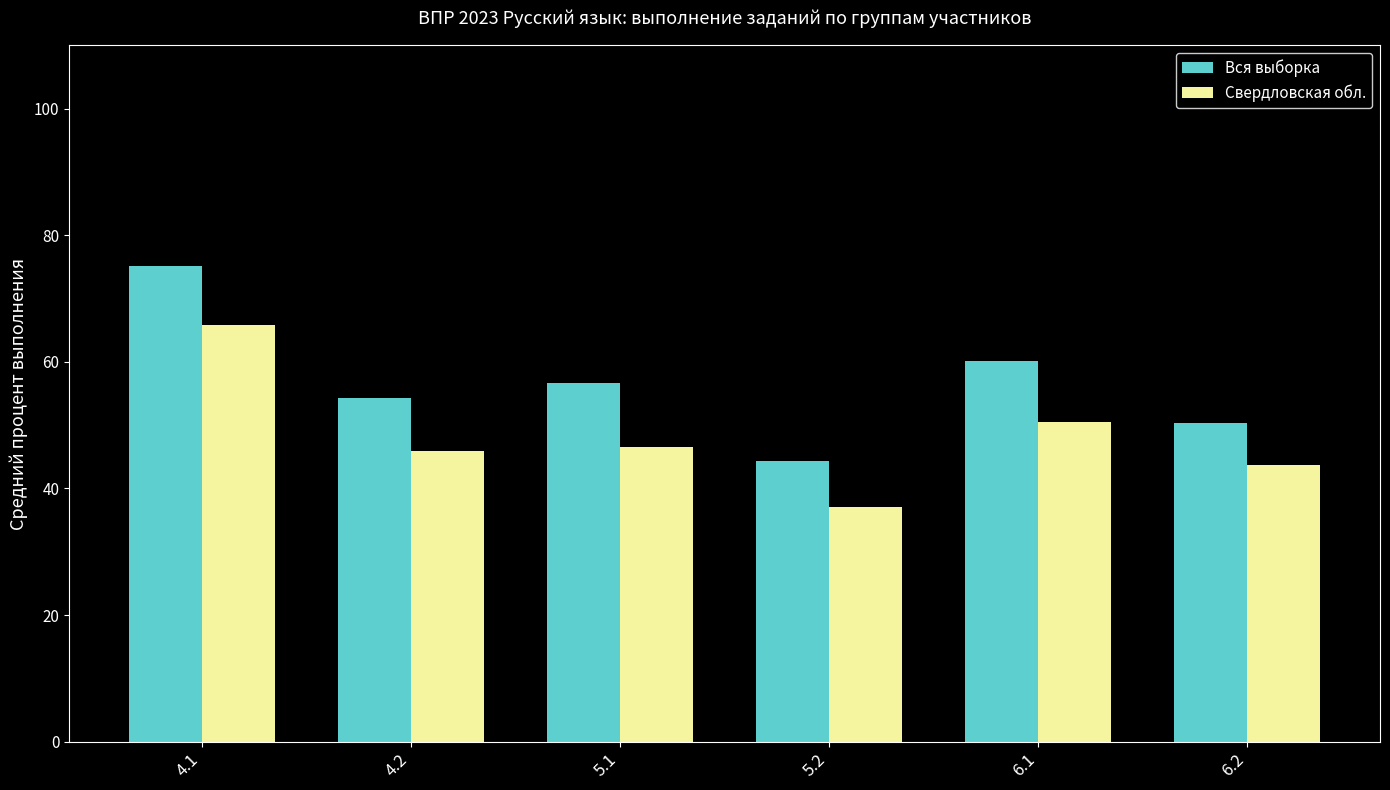

Reading left to right, extract all data points from this chart.

Вся выборка: 4.1=75.2	4.2=54.3	5.1=56.7	5.2=44.4	6.1=60.1	6.2=50.4
Свердловская обл.: 4.1=65.8	4.2=46.0	5.1=46.6	5.2=37.0	6.1=50.5	6.2=43.8